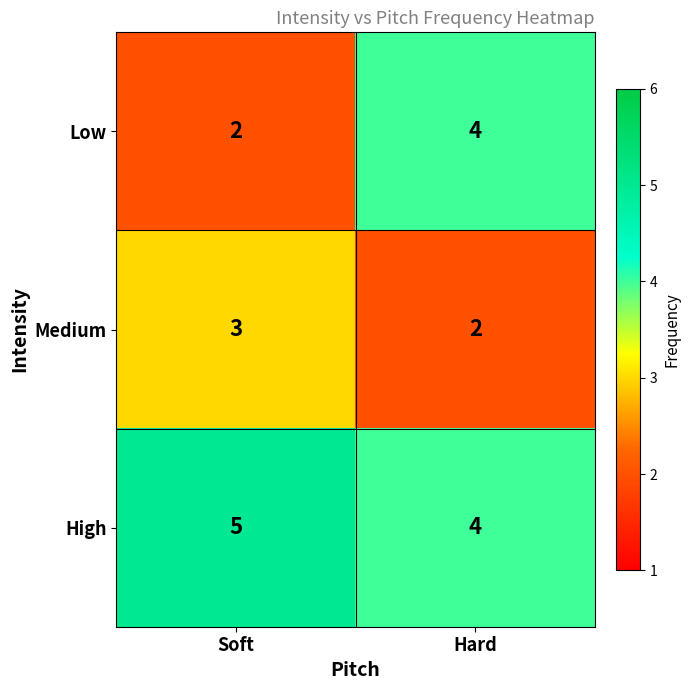

Read the Low value at Hard.

4